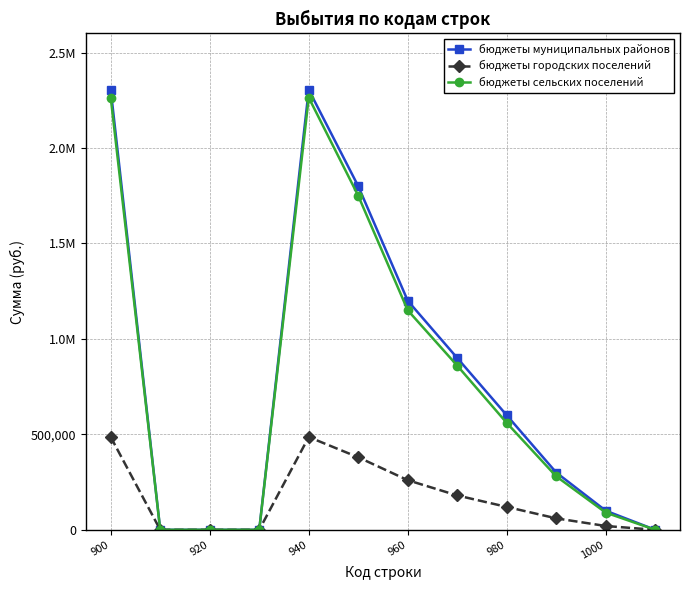

Is this an area chart (filled region under the line)?

No